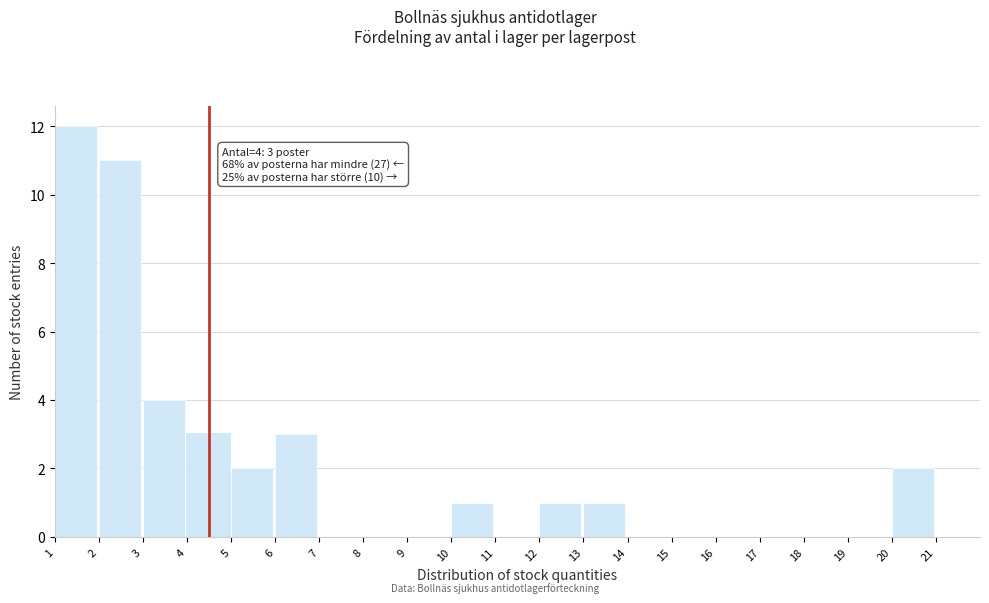

Over which range of the x-axis is the bar tallest?

1 to 2